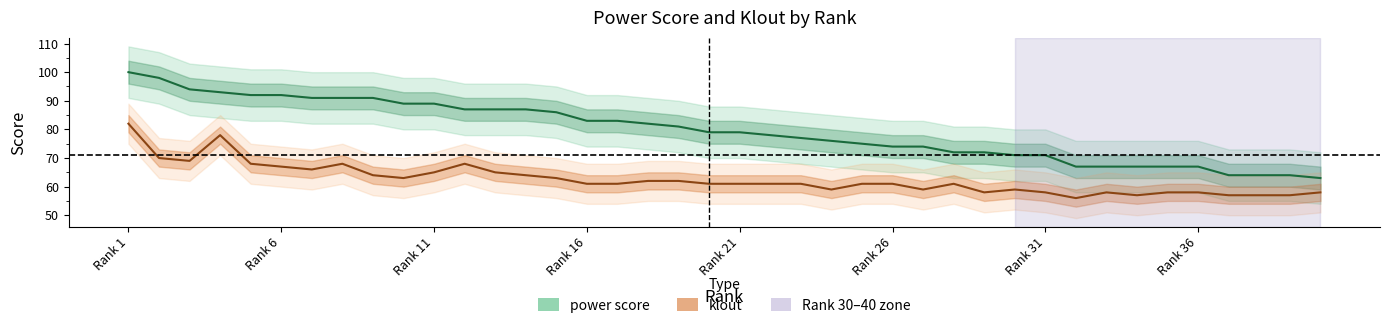

Where is the first local maximum for klout?

4